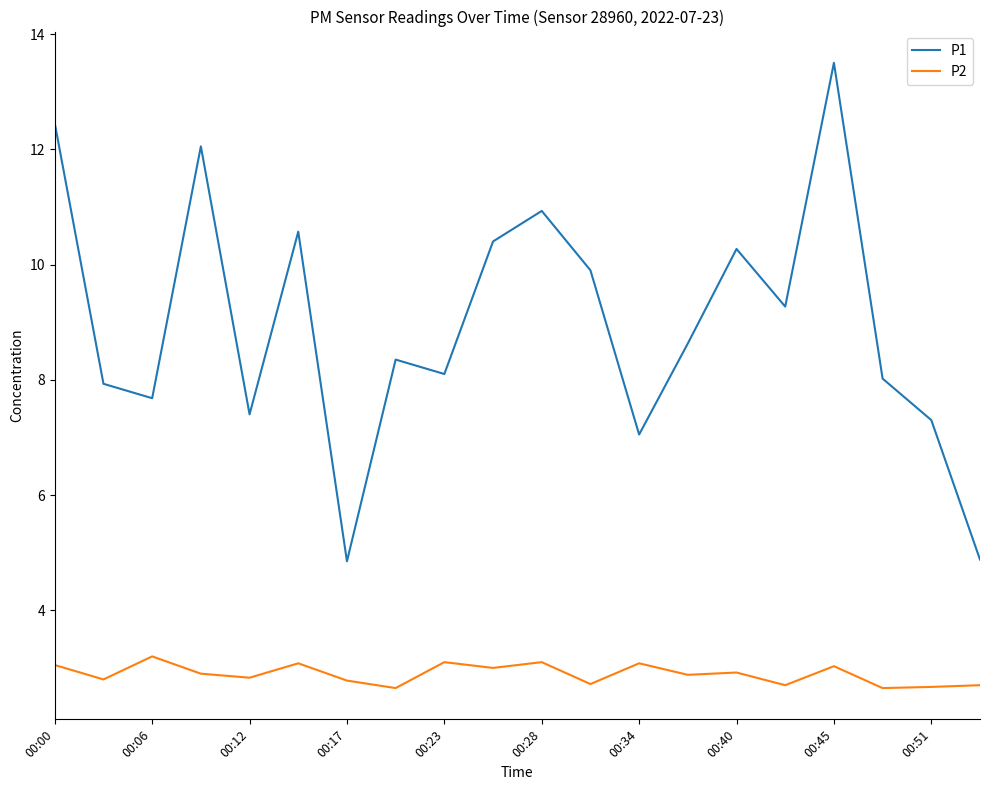

Which series has the largest range (max minus min)?

P1